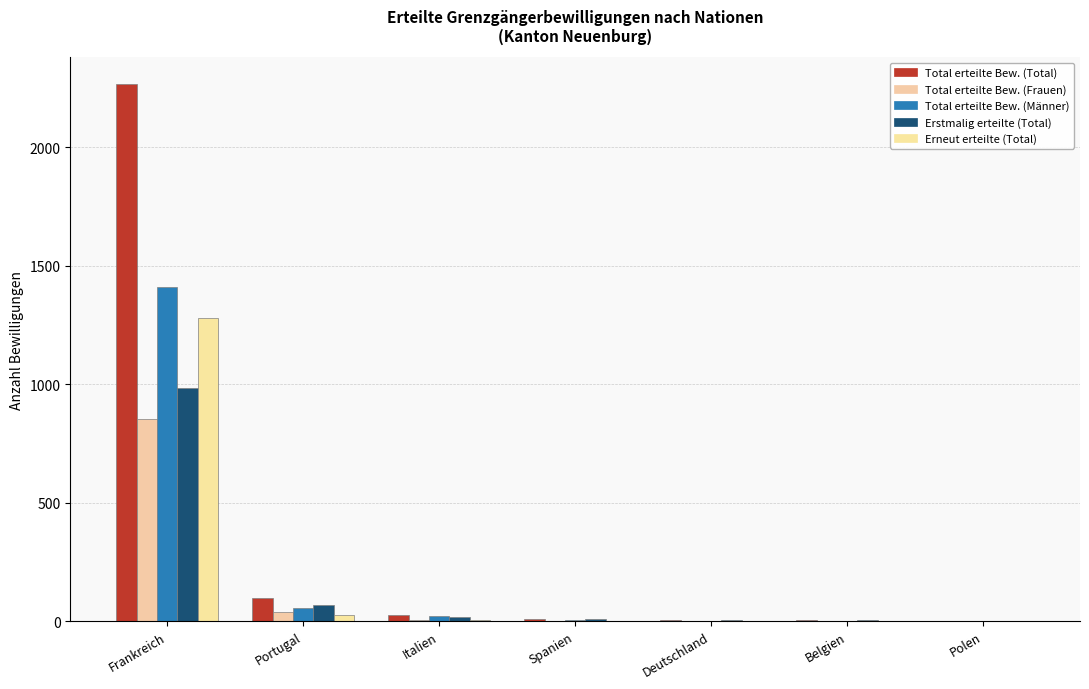

Are the bars grouped side by side (vs. stacked)?

Yes